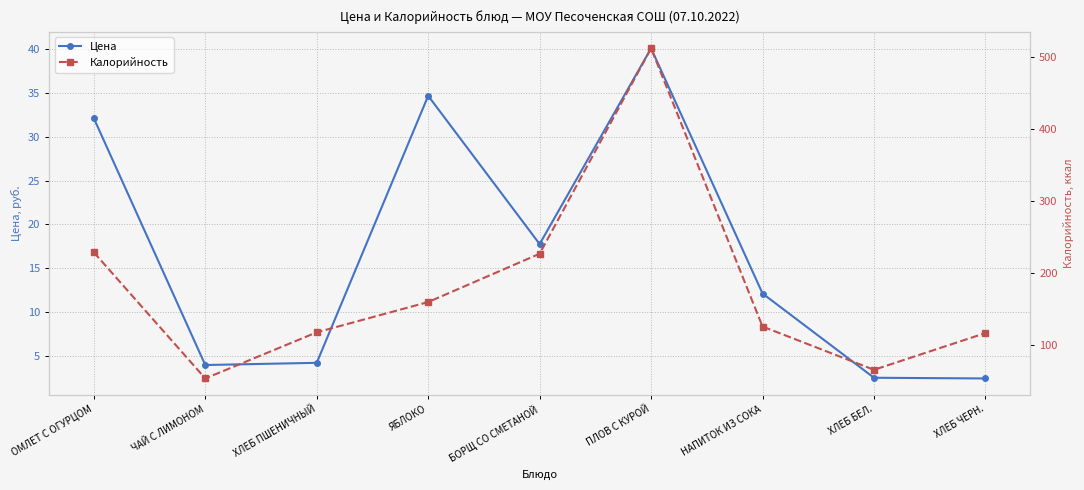

What is the difference between the maximum and second lowest values in the Калорийность series?

446.0